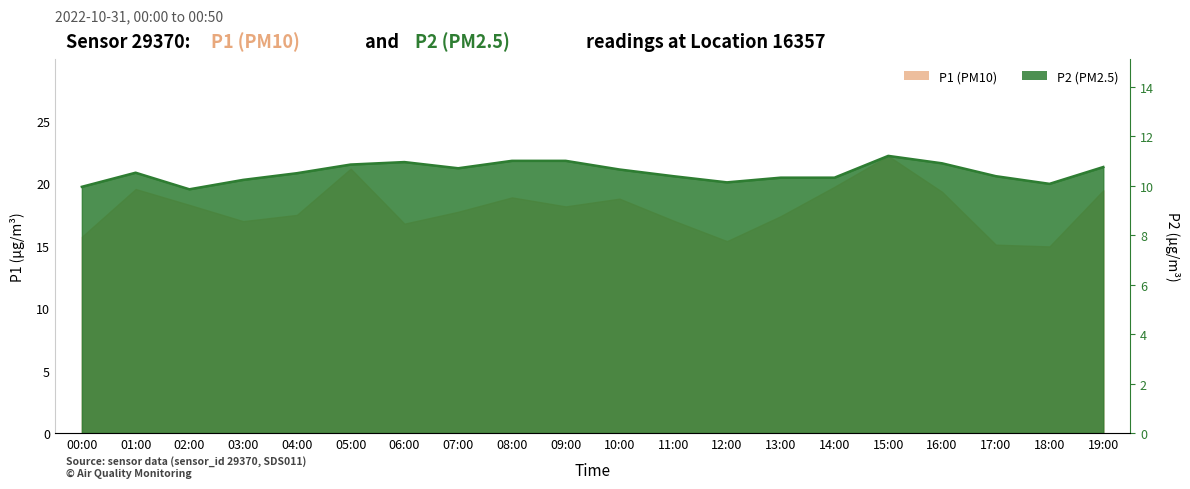

Reading right to left, list all the values displayed in this chart.

P1: 19.4	14.9	15.1	19.3	22.2	19.7	17.4	15.3	17.0	18.8	18.1	18.9	17.7	16.8	21.1	17.4	16.9	18.2	19.5	15.7
P2: 10.8	10.1	10.4	10.9	11.2	10.3	10.3	10.1	10.4	10.7	11.0	11.0	10.7	10.9	10.8	10.5	10.2	9.8	10.5	9.9